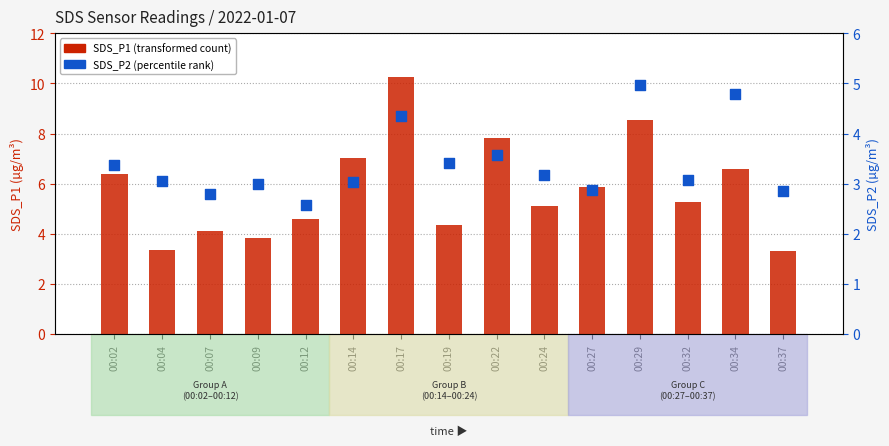

Which series has the largest total across all categories?

SDS_P1 (transformed count)